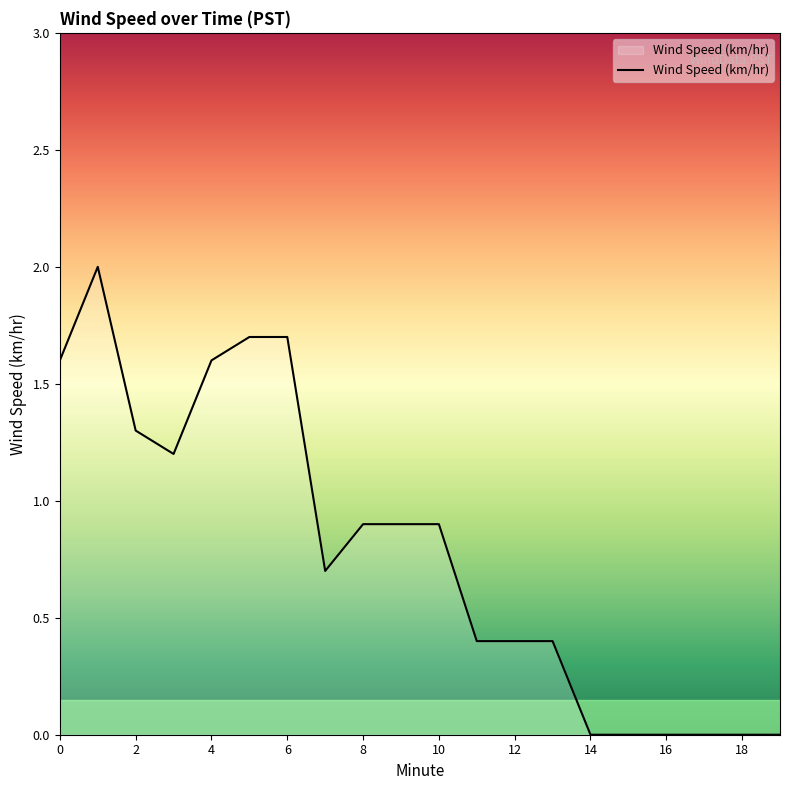

What is the maximum value shown in the chart?

2.0